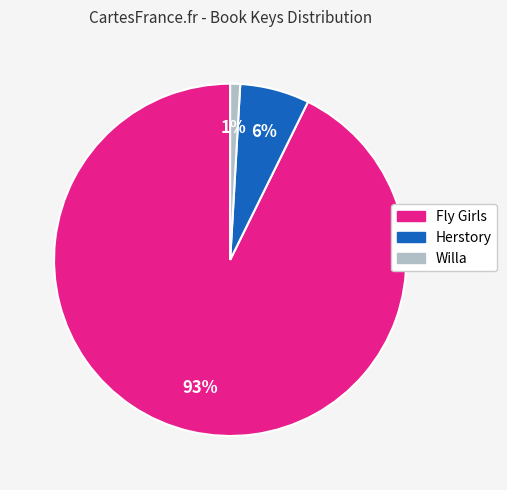

Is Fly Girls the majority of the pie?

Yes